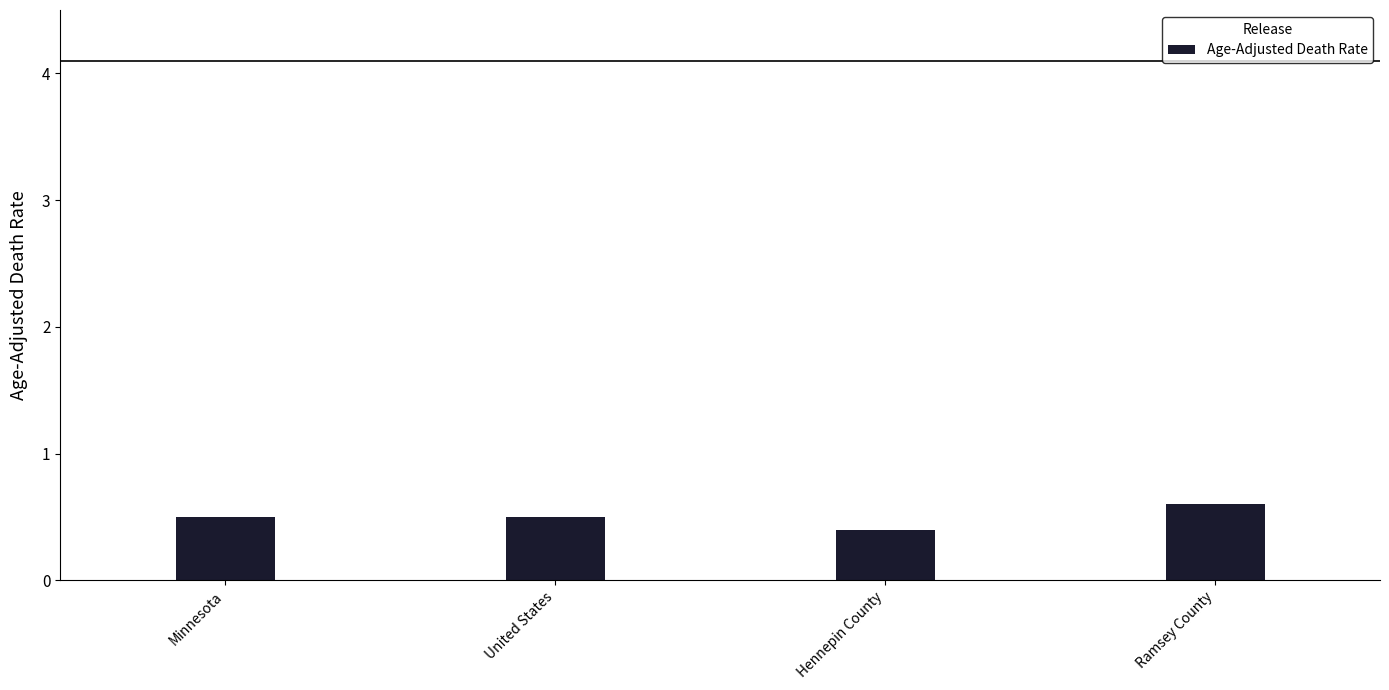

Reading left to right, transcribe all the data shown in this chart.

Minnesota=0.5	United States=0.5	Hennepin County=0.4	Ramsey County=0.6